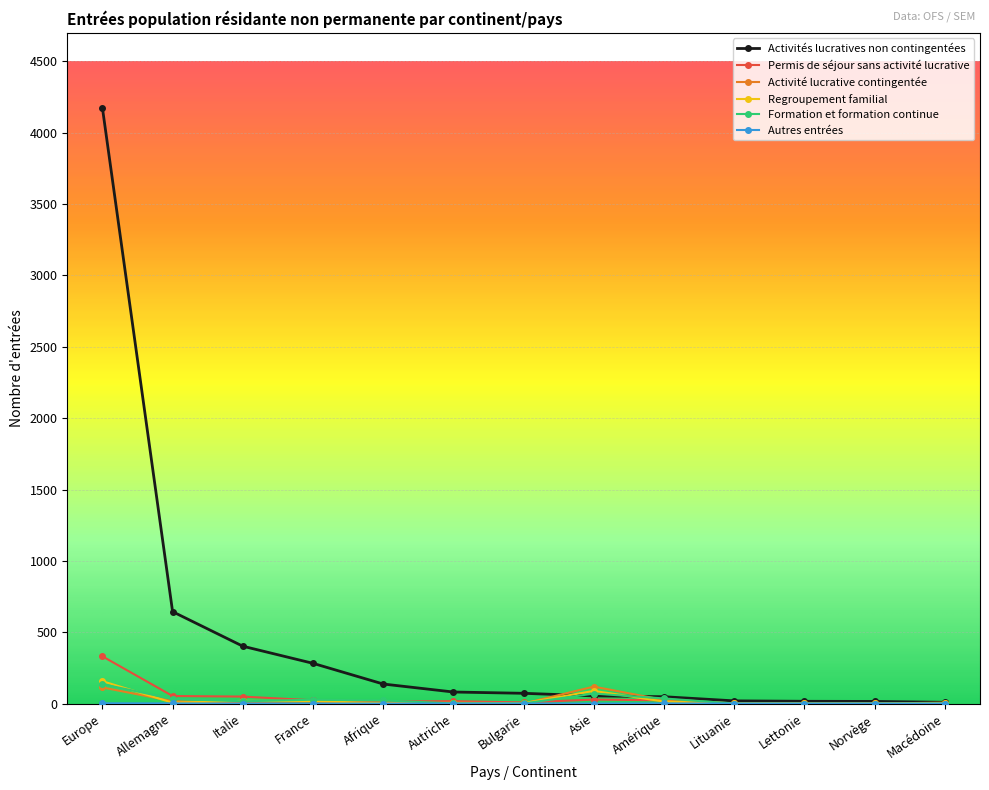

What is the difference between the maximum and minimum values in the Activité lucrative contingentée series?

119